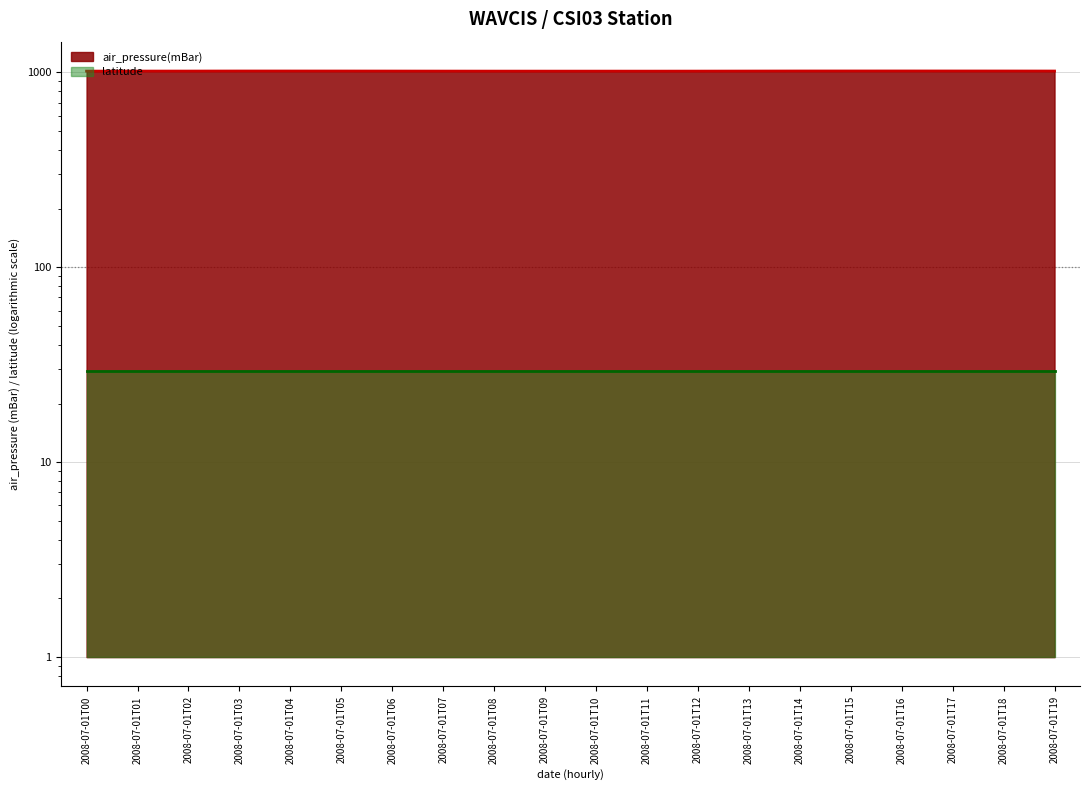

What is the difference between the values at 2008-07-01T13 and 2008-07-01T07?

0.5